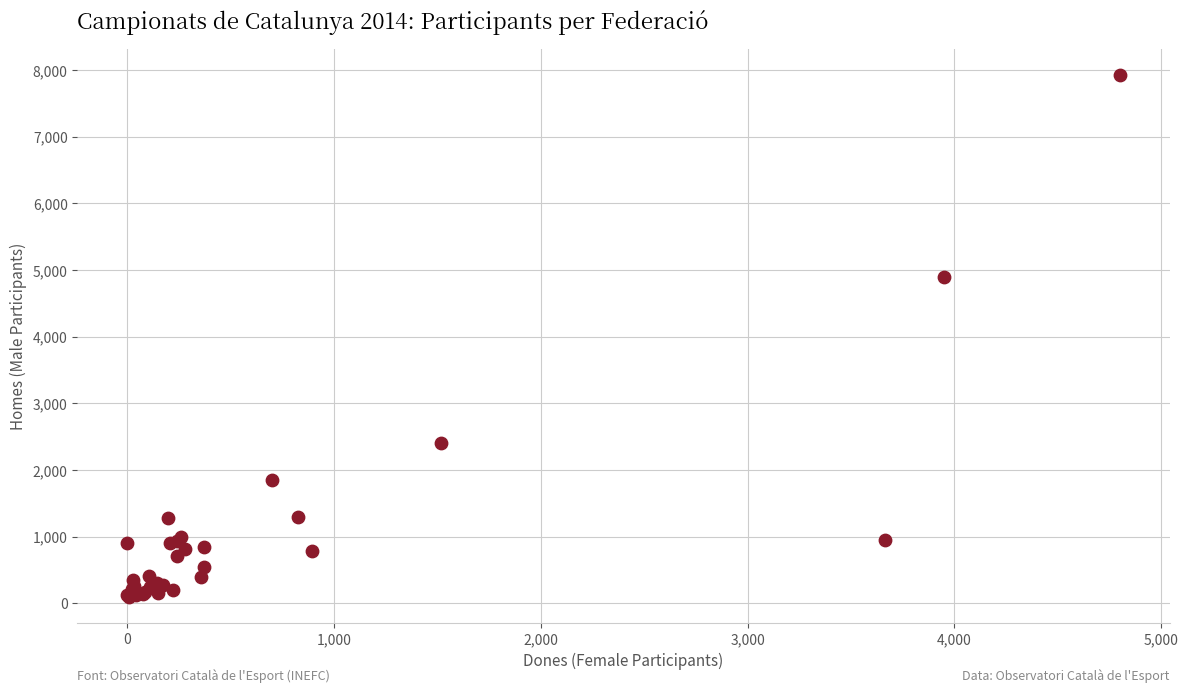

What Y value in the scatter plot is closest to 4011?

4898